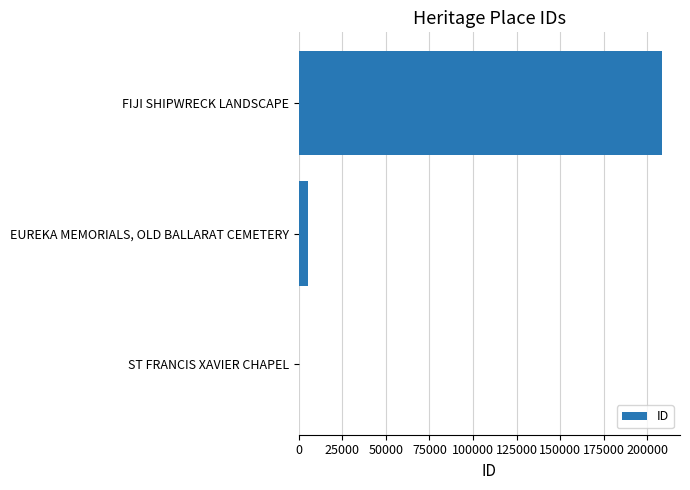

At which label is the value closest to 104400?

EUREKA MEMORIALS, OLD BALLARAT CEMETERY